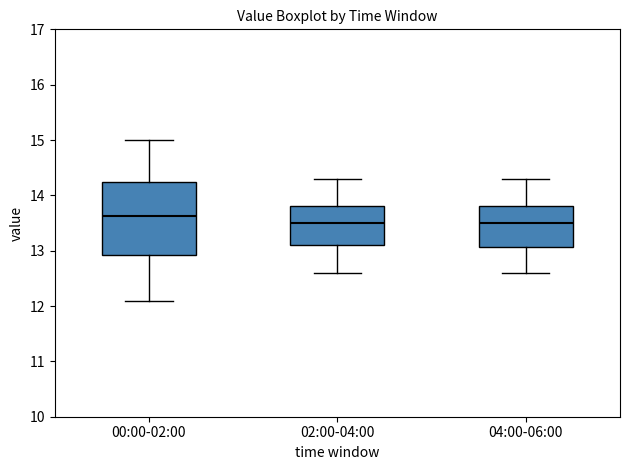

Reading left to right, transcribe this box plot: for each box, give where its median line is, the range the box spans, and where its two whiskers end, as read against the y-axis. The values are not printed on the chart, so give them approximately, as read against the axis.

00:00-02:00: median 13.6, box 12.9 to 14.2, whiskers 12.1 to 15.0
02:00-04:00: median 13.5, box 13.1 to 13.8, whiskers 12.6 to 14.3
04:00-06:00: median 13.5, box 13.1 to 13.8, whiskers 12.6 to 14.3